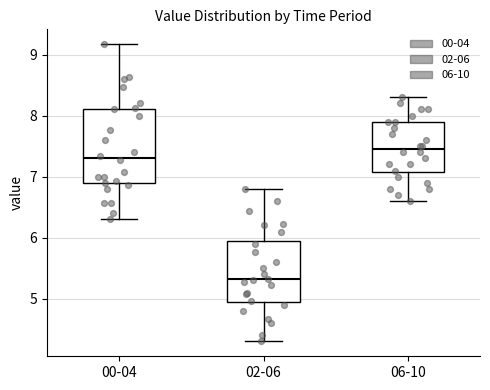

Comparing the boxes themselves (not the whiskers), which one is the tallest?

00-04